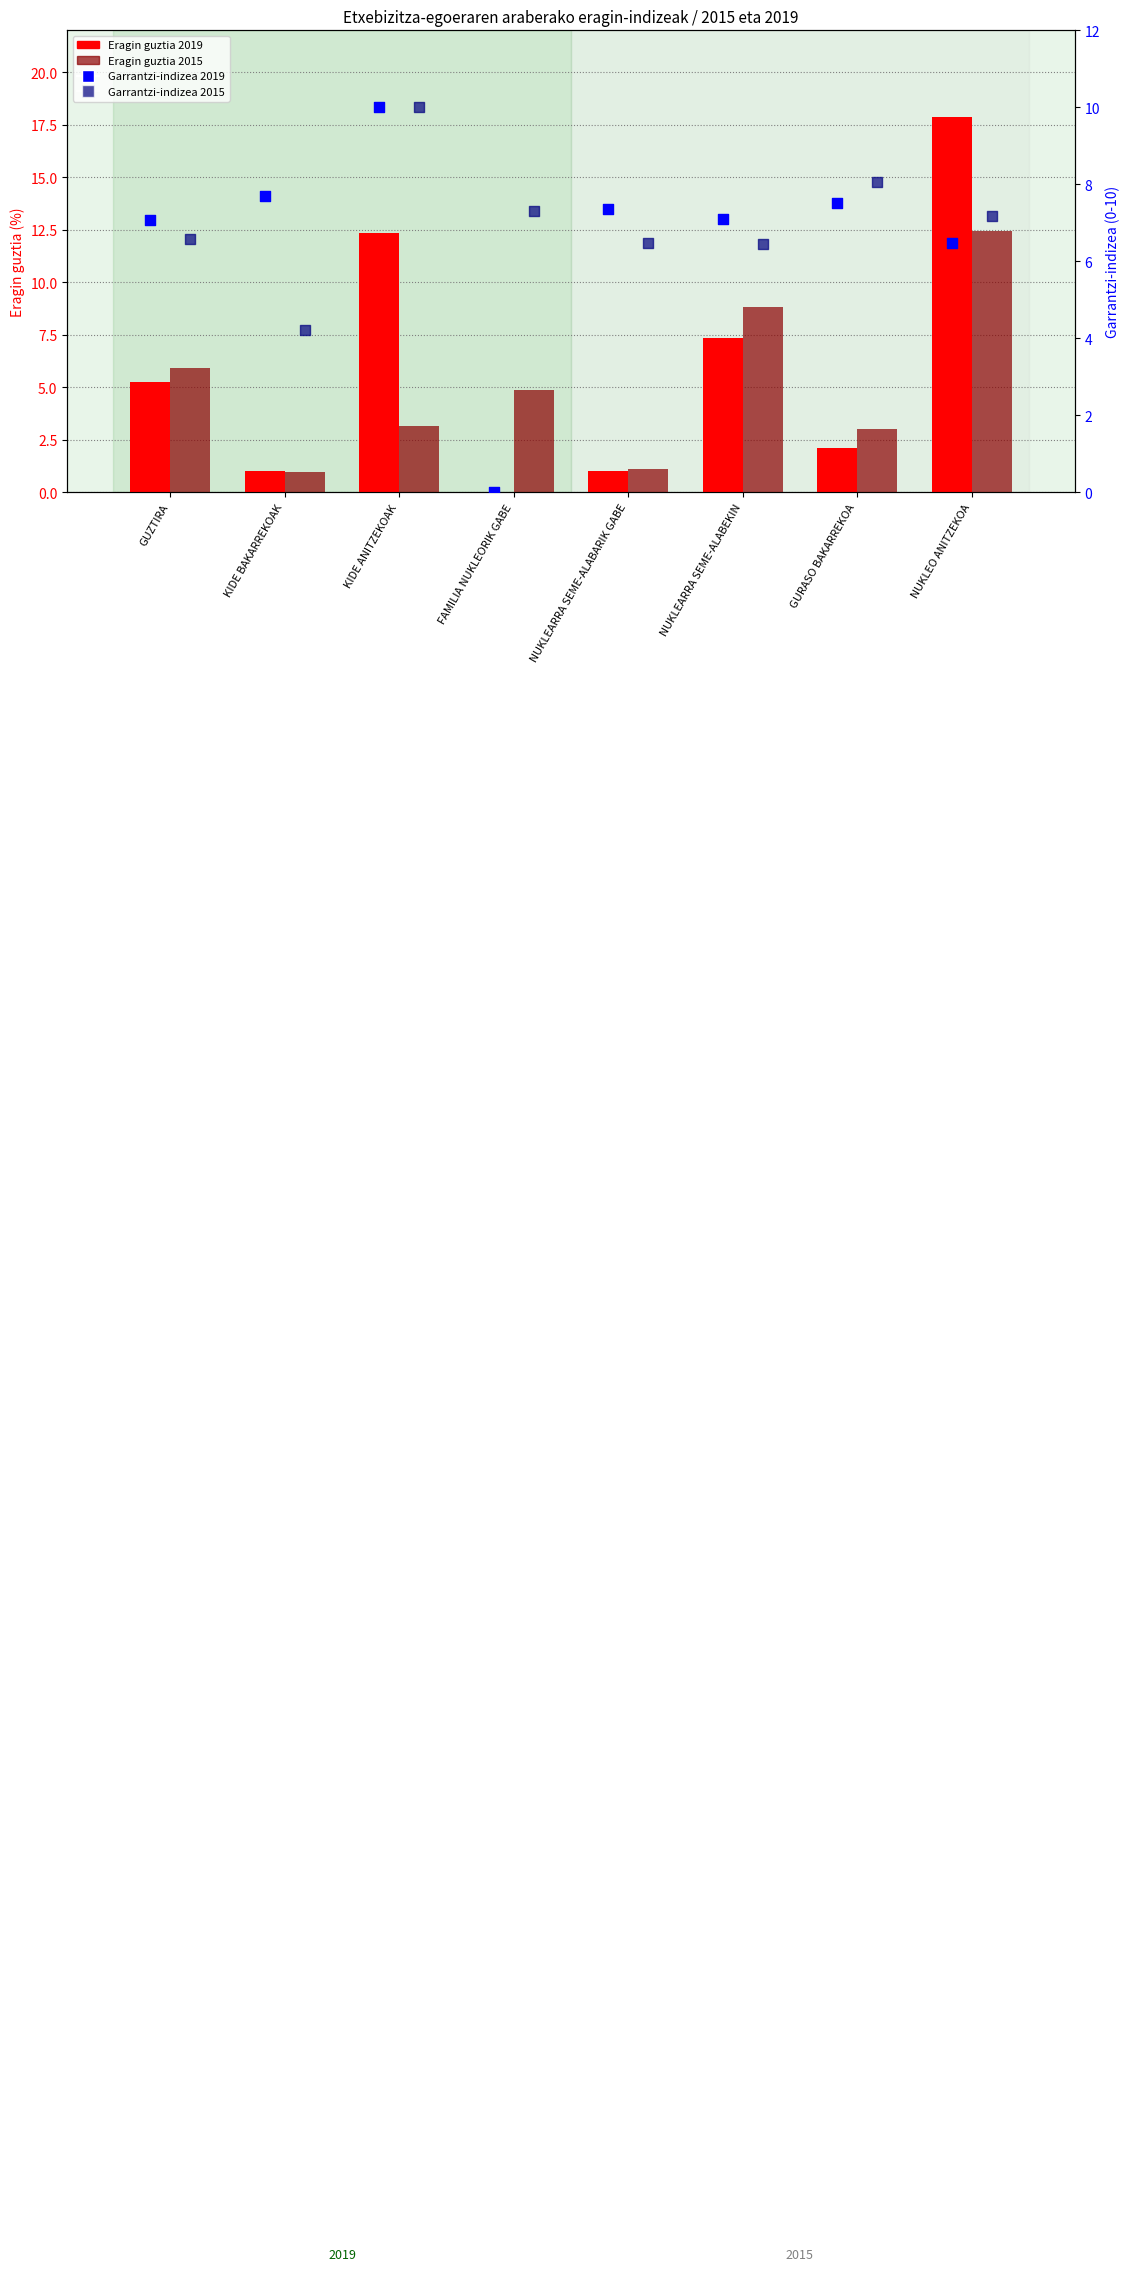

At how many categories does at least one series exceed 14?

1